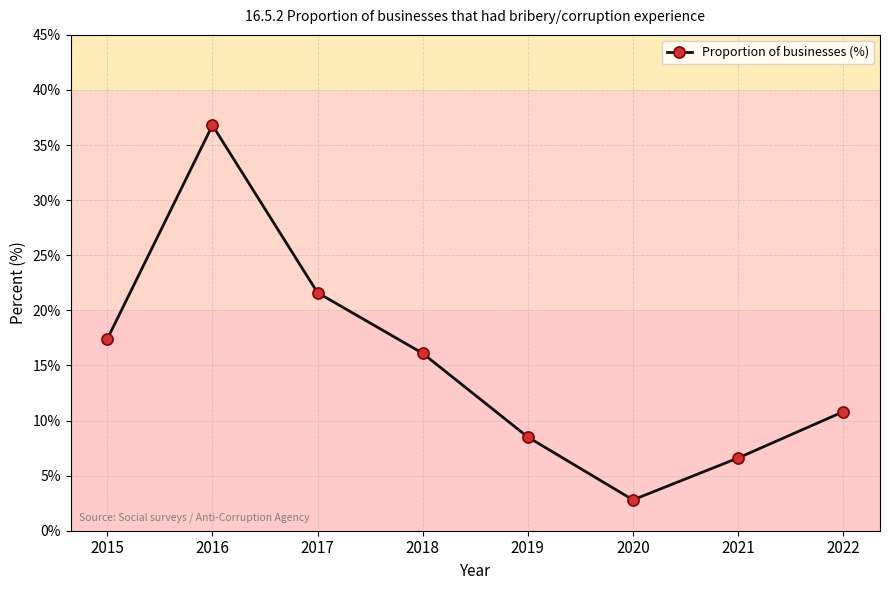

What is the greatest value displayed?

36.8